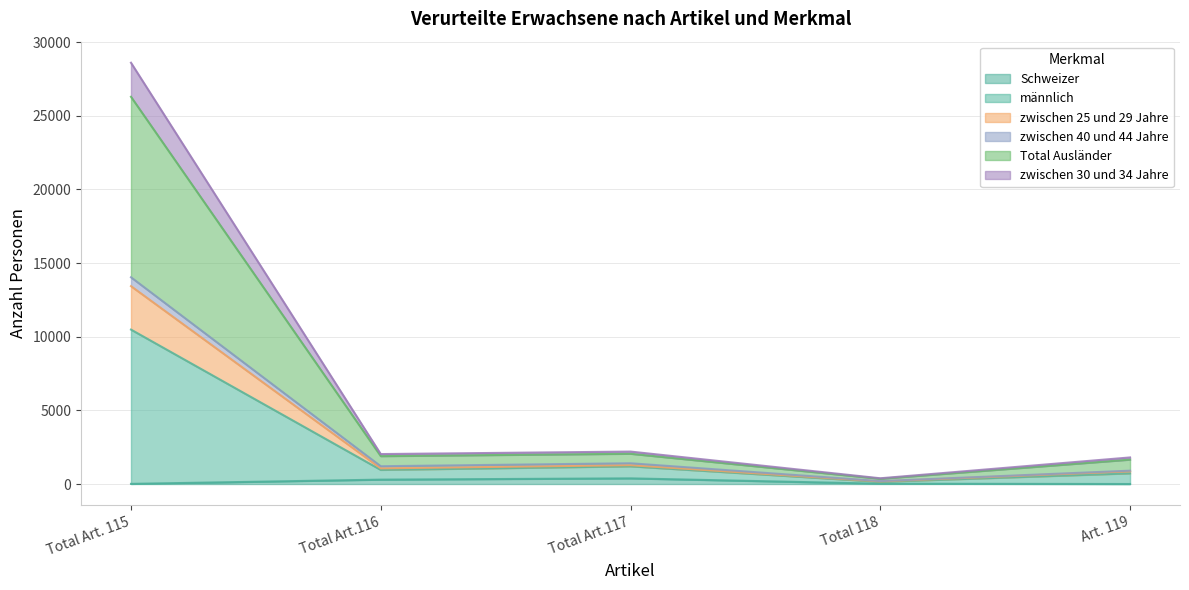

True or false: zwischen 40 und 44 Jahre and Total Ausländer cross at least once.

False